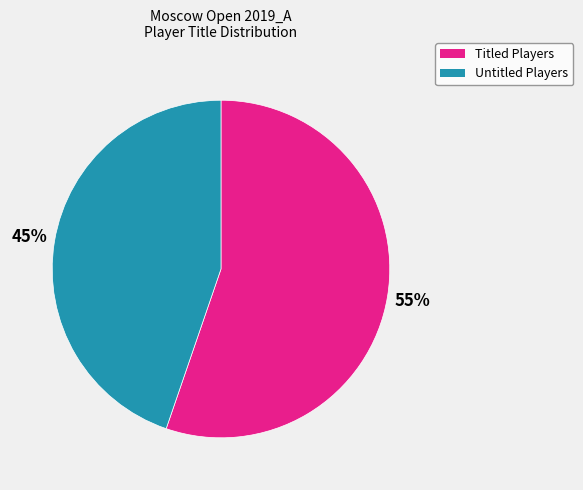

To the nearest percent, what is the average slice percentage?

50%